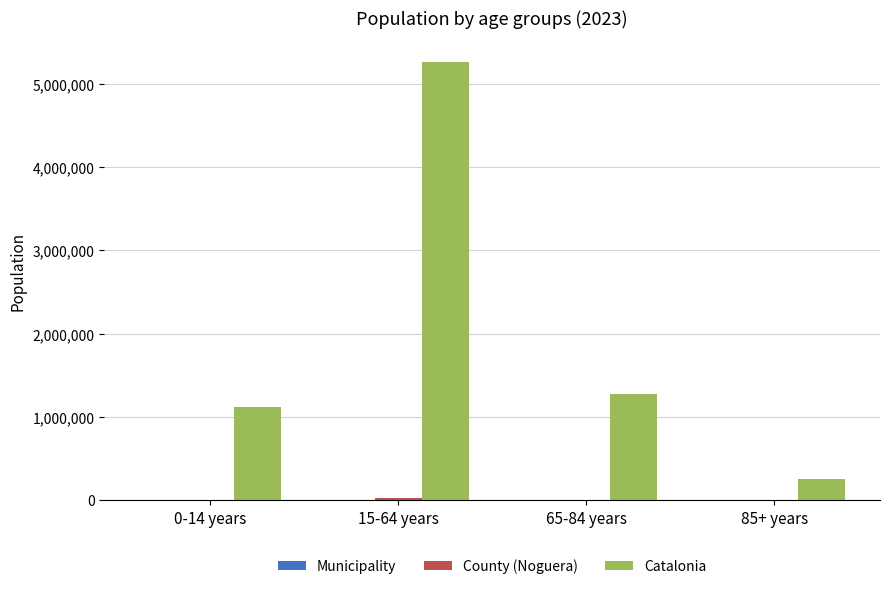

What is the maximum value shown in the chart?

5255889